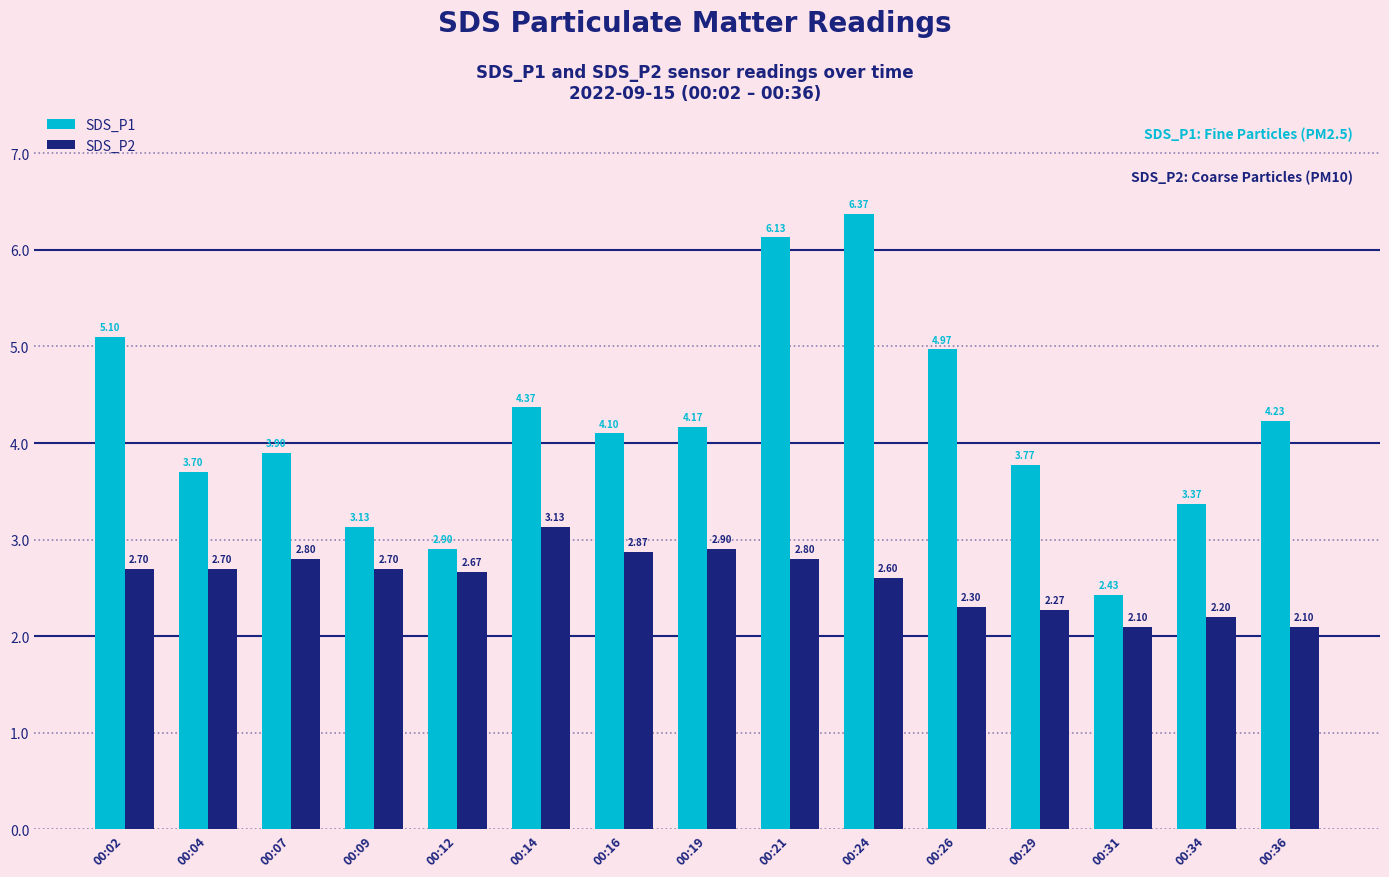

At how many categories does at least one series exceed 2?

15